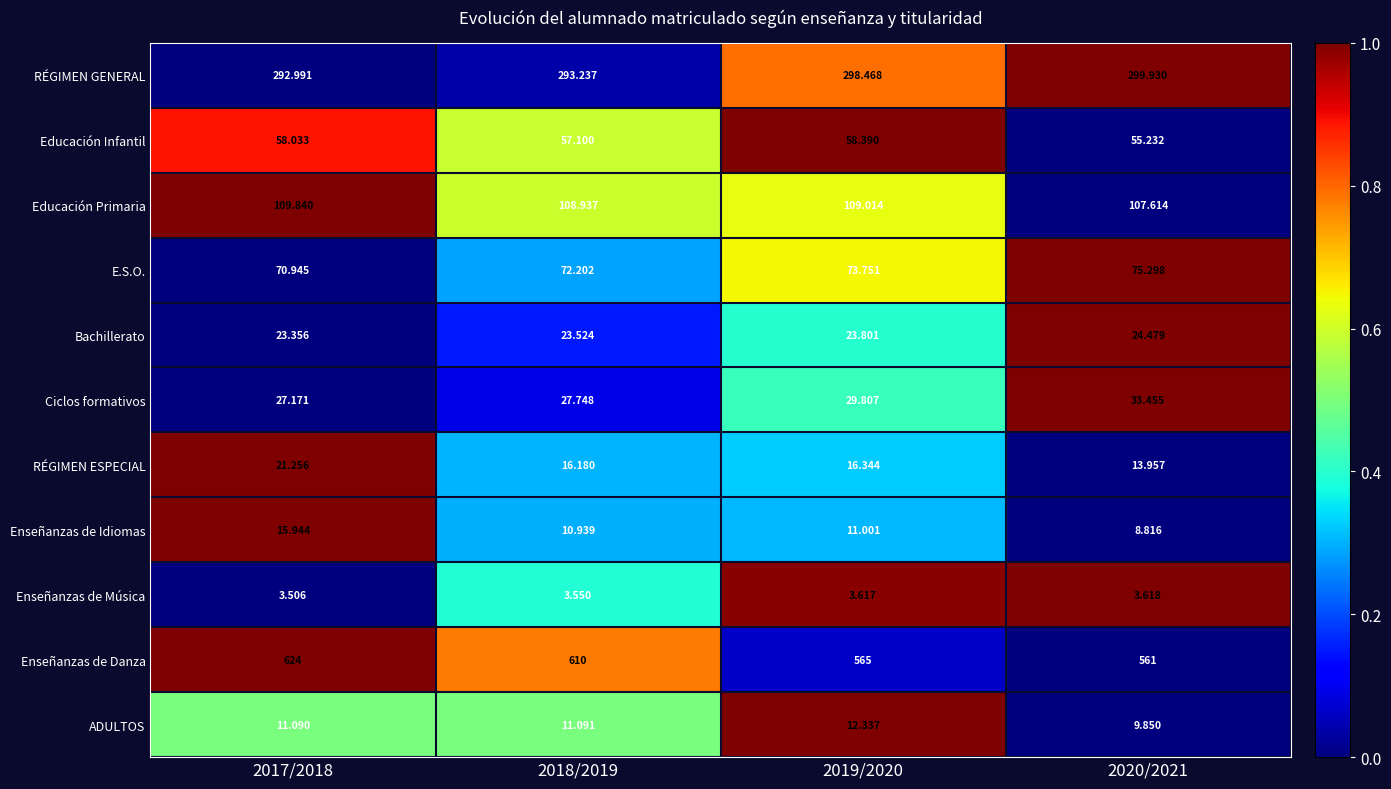

List the series in order of their peak value, lowest first.

Enseñanzas de Música, ADULTOS, Enseñanzas de Idiomas, RÉGIMEN ESPECIAL, Bachillerato, Ciclos formativos, Educación Infantil, E.S.O., Educación Primaria, RÉGIMEN GENERAL, Enseñanzas de Danza